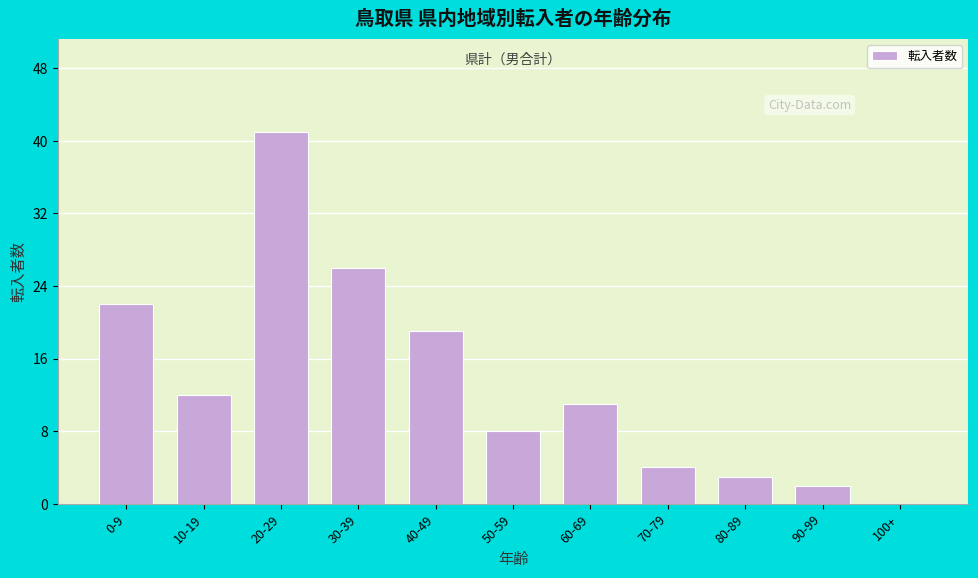

Reading left to right, what are all the values shown in this chart?

0-9=22	10-19=12	20-29=41	30-39=26	40-49=19	50-59=8	60-69=11	70-79=4	80-89=3	90-99=2	100+=0